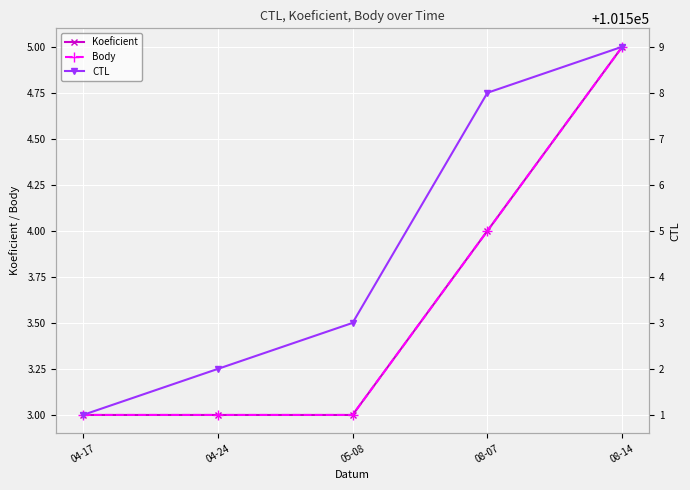

What is the smallest value displayed?

3